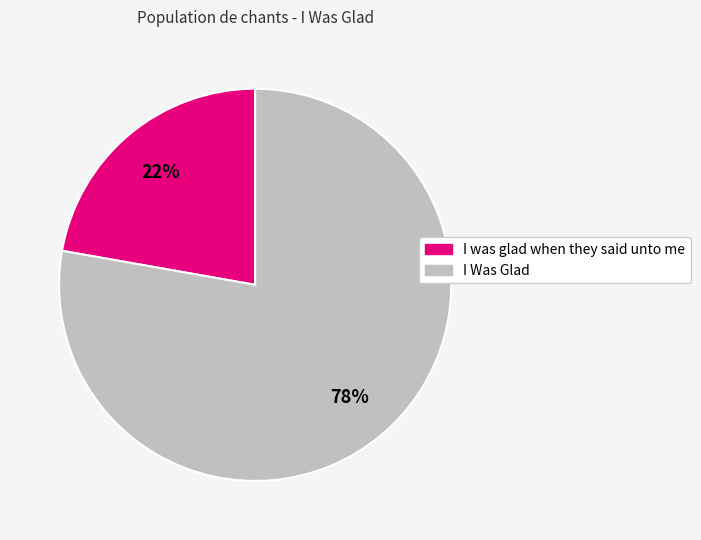

Which slice is the smallest?

I was glad when they said unto me